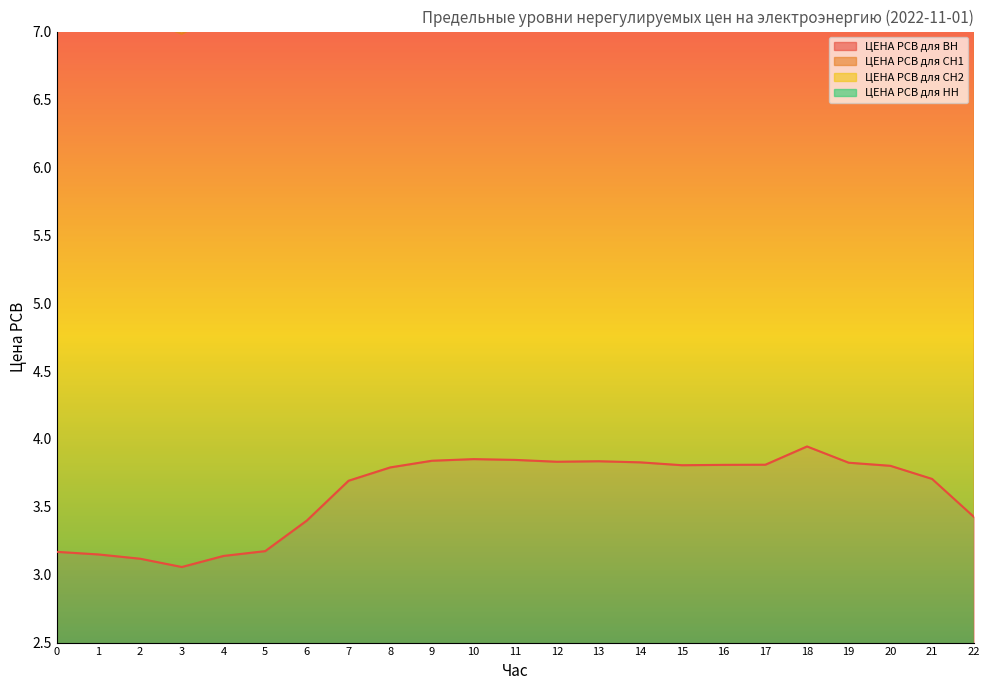

What is the sum of all ЦЕНА РСВ для НН values?

295.7